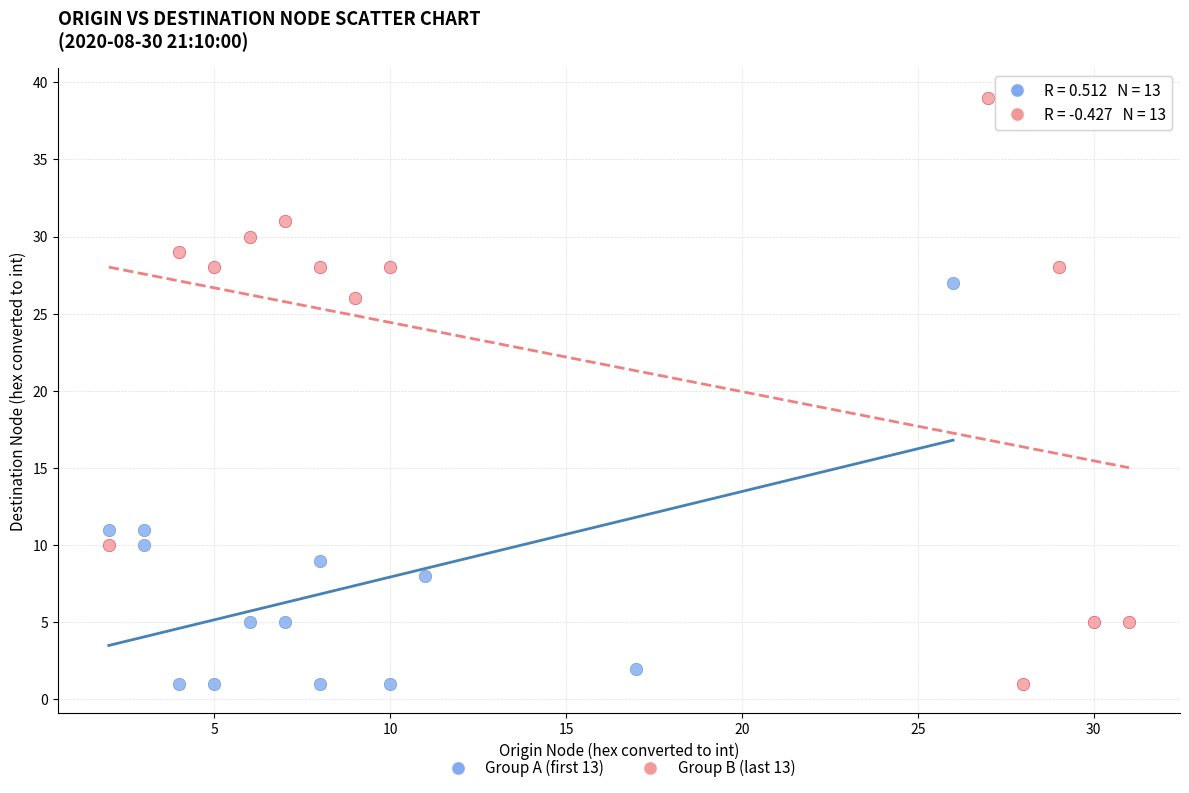

Which series has the largest Y range (max minus min)?

Group B (last 13)